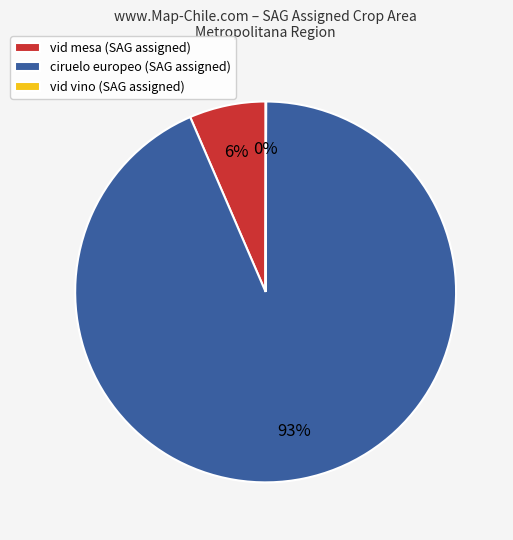

The ciruelo europeo (SAG assigned) slice represents 99% of the pie. True or false?

False